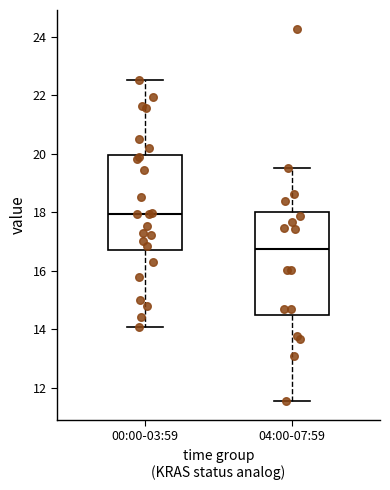

Reading left to right, read every box against the y-axis: the position of its median line, the range the box covers, and the ends of its whiskers. The values are not printed on the chart, so give them approximately, as read against the axis.

00:00-03:59: median 18.0, box 16.6 to 20.0, whiskers 14.0 to 22.6
04:00-07:59: median 16.8, box 14.4 to 18.0, whiskers 11.6 to 19.6